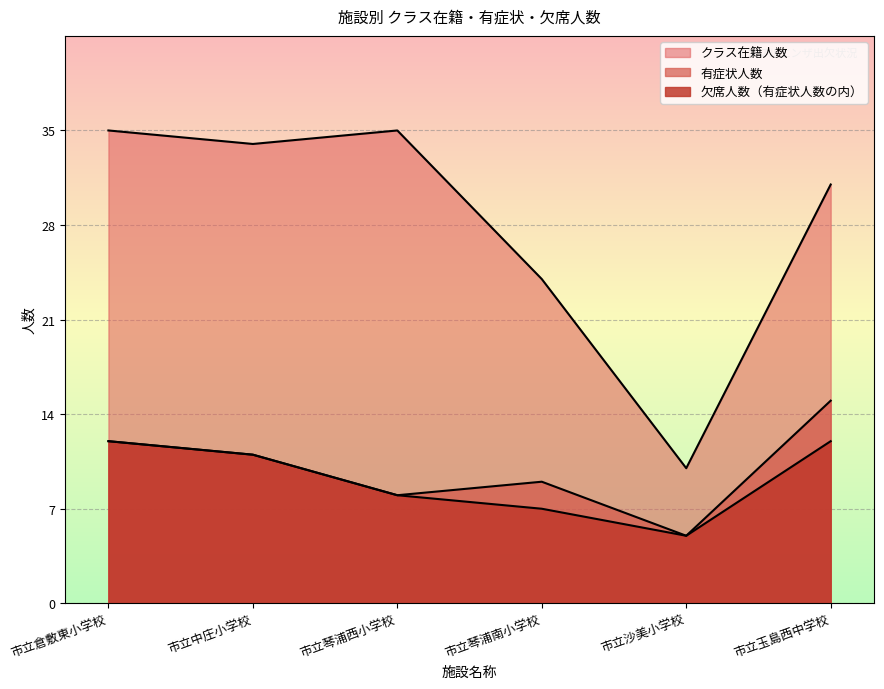

Which label corresponds to the smallest value in the chart?

市立沙美小学校